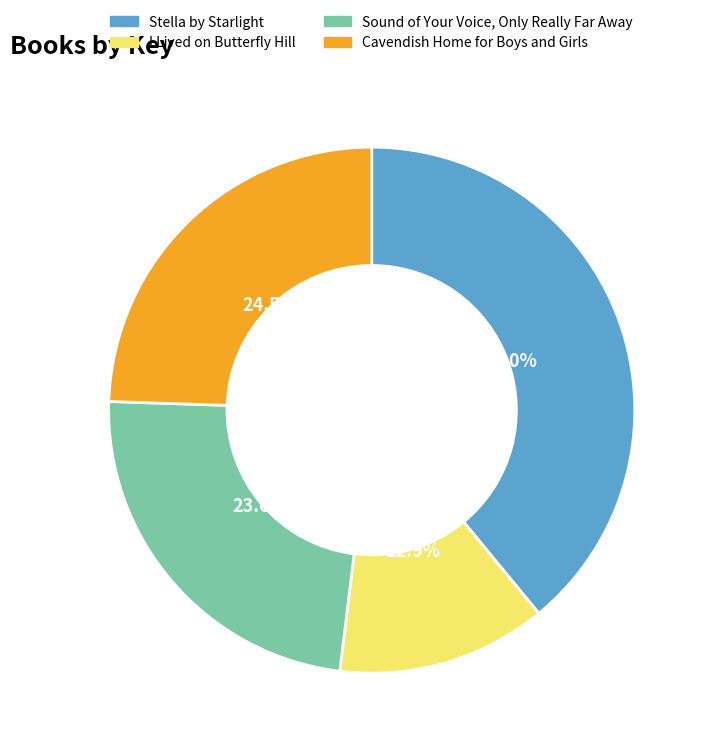

Approximately how many times larger is the value at Stella by Starlight compared to Cavendish Home for Boys and Girls?

1.6